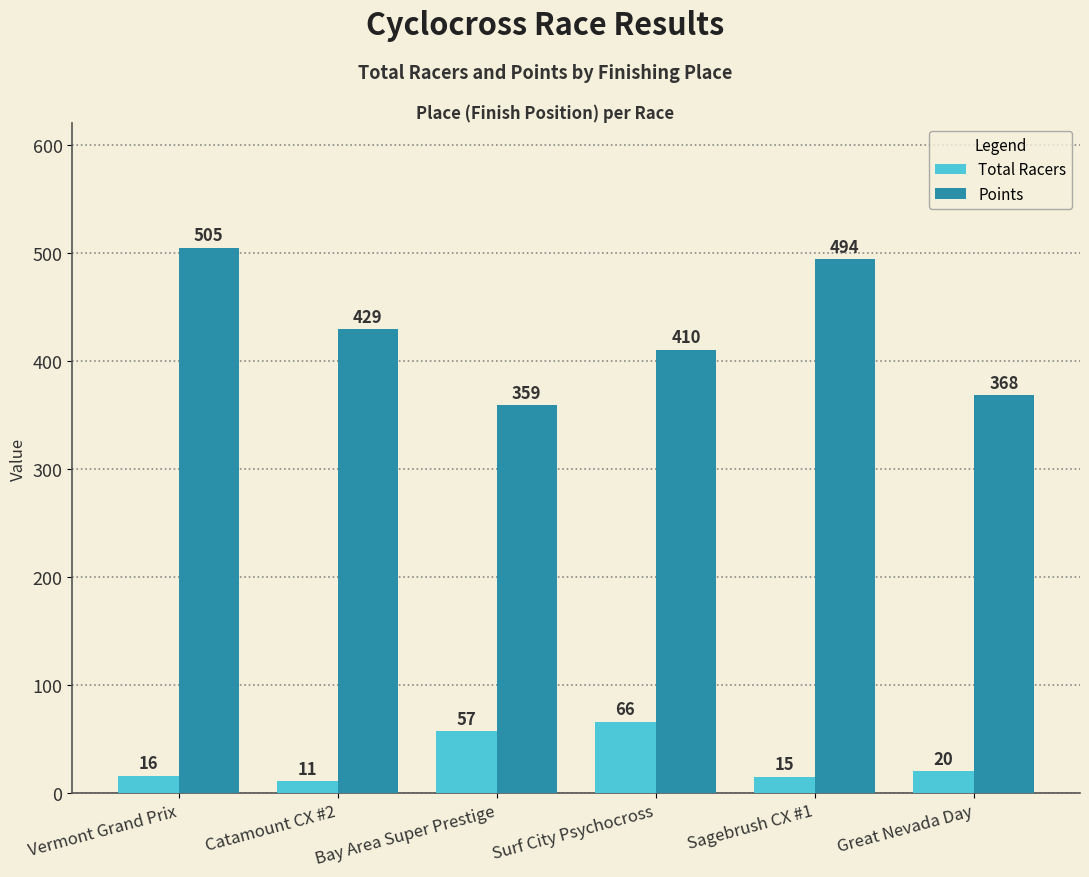

True or false: Points has a value of 410.3 at Surf City Psychocross.

True